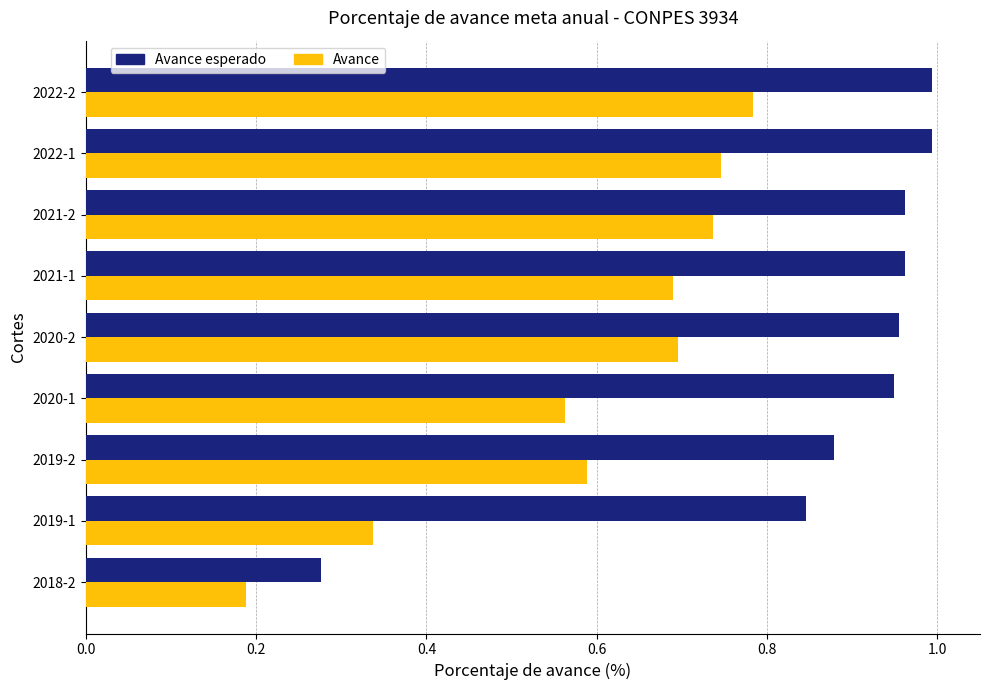

True or false: Avance esperado has a value of 1.3 at 2022-1.

False